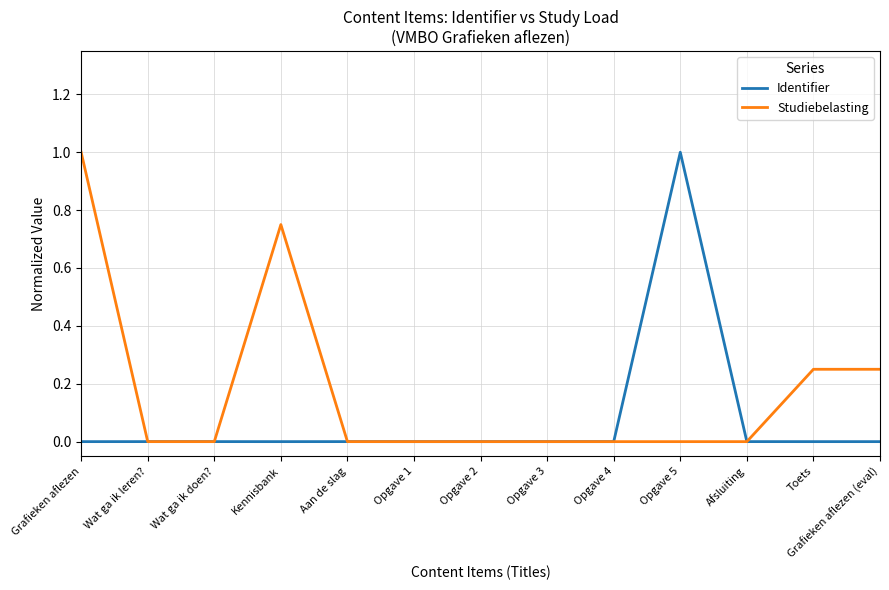

Rank the series at Opgave 5 from highest to lowest value.

Identifier, Studiebelasting